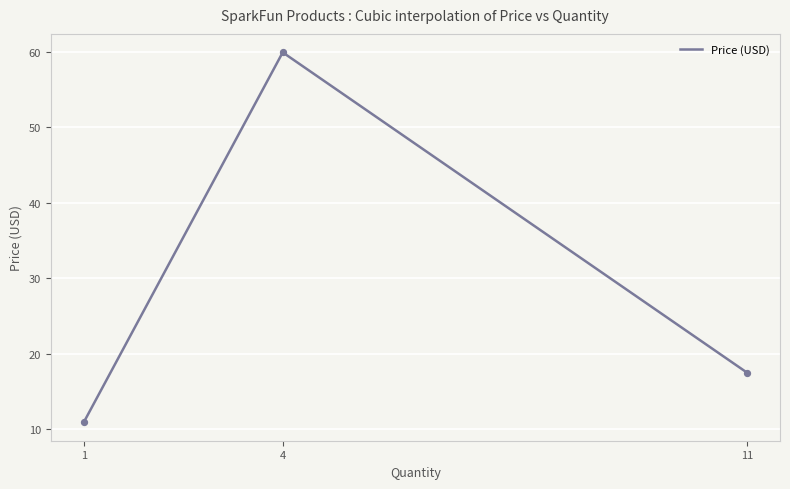

What is the ratio of the value at 1 to the value at 4?

0.2